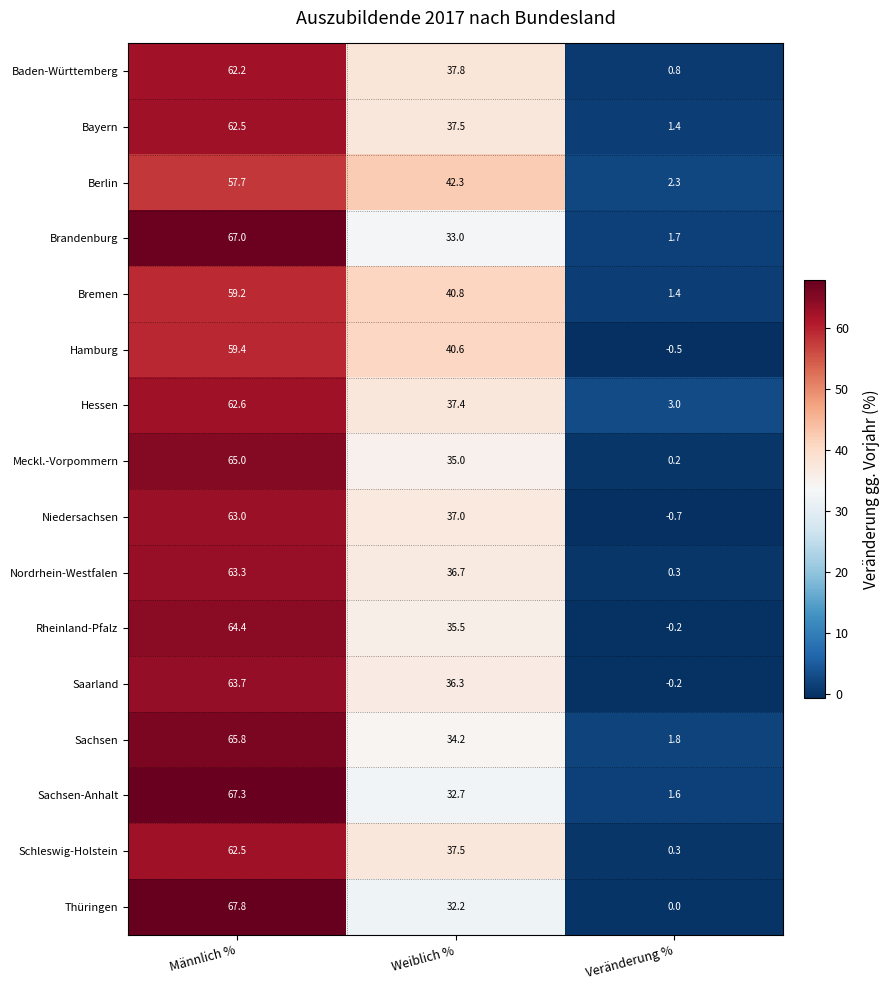

What is the difference between the Brandenburg values at Veränderung % and Männlich %?

65.3